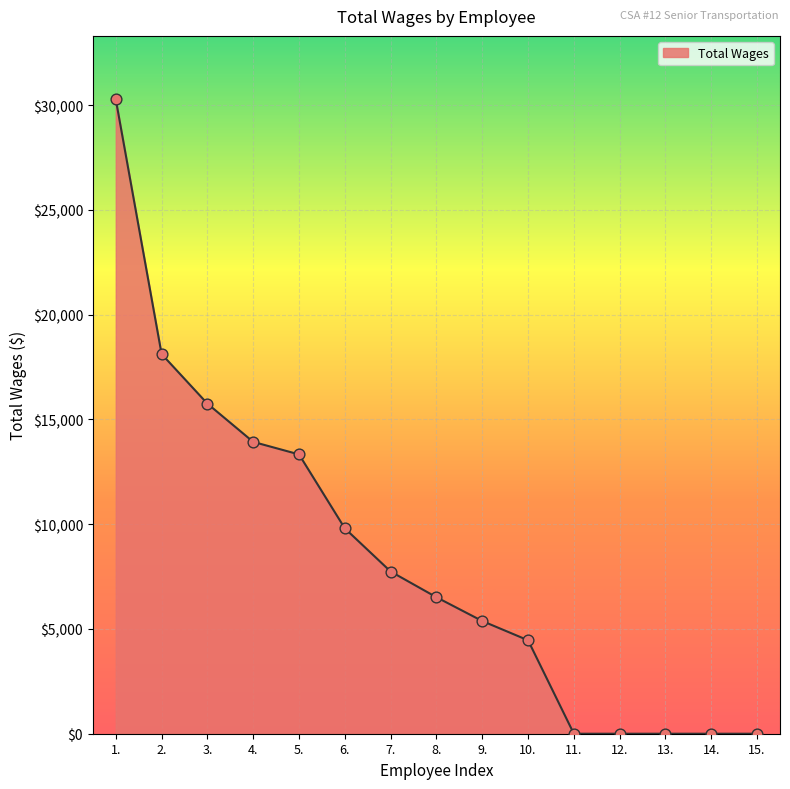

What is the ratio of the value at 10. to the value at 6.?

0.5